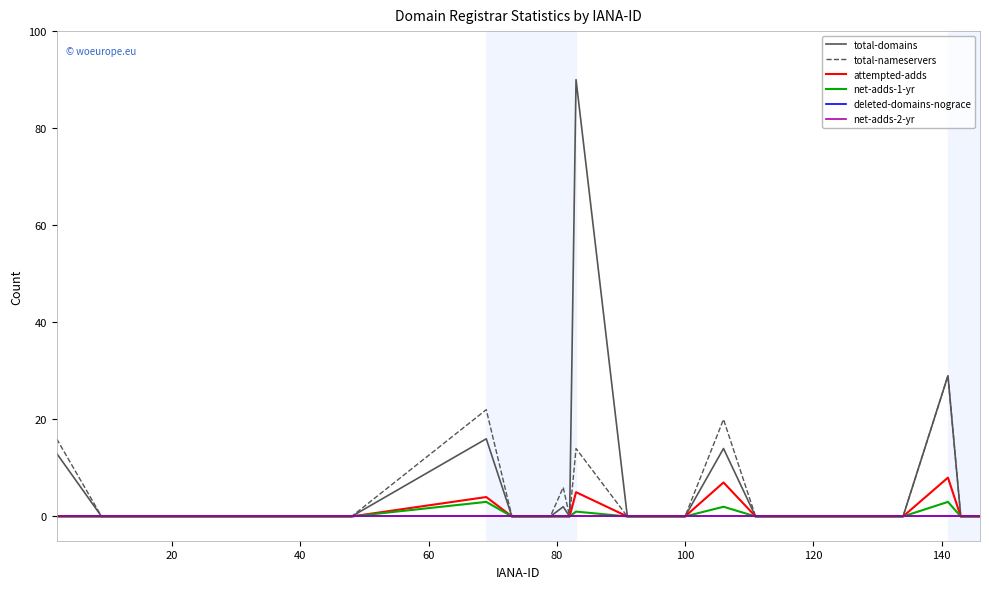

Does the chart have visible grid lines?

No